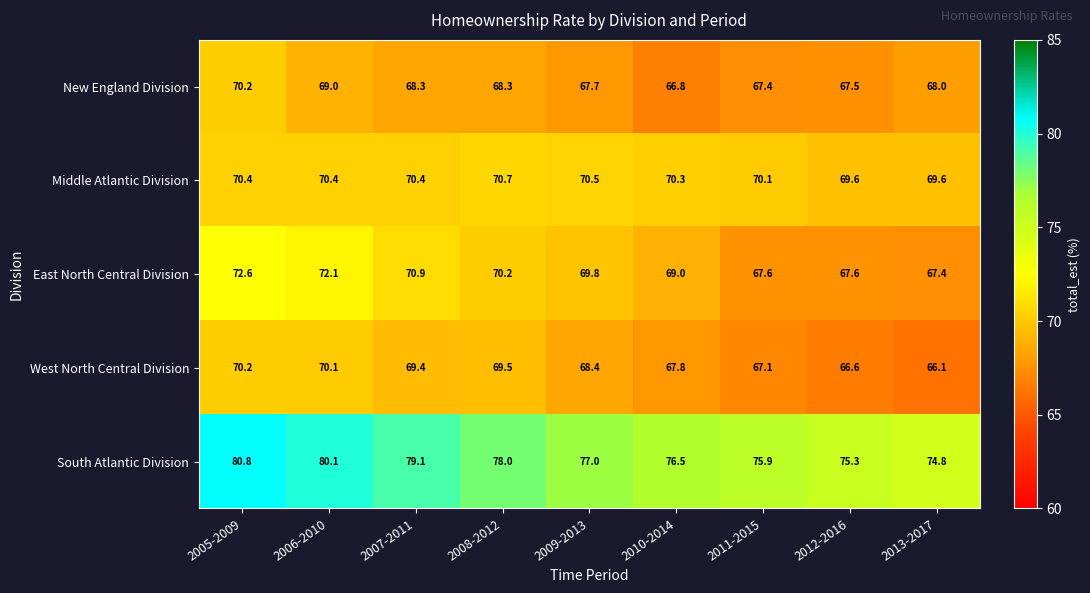

What value does the South Atlantic Division series have at 2005-2009?

80.8